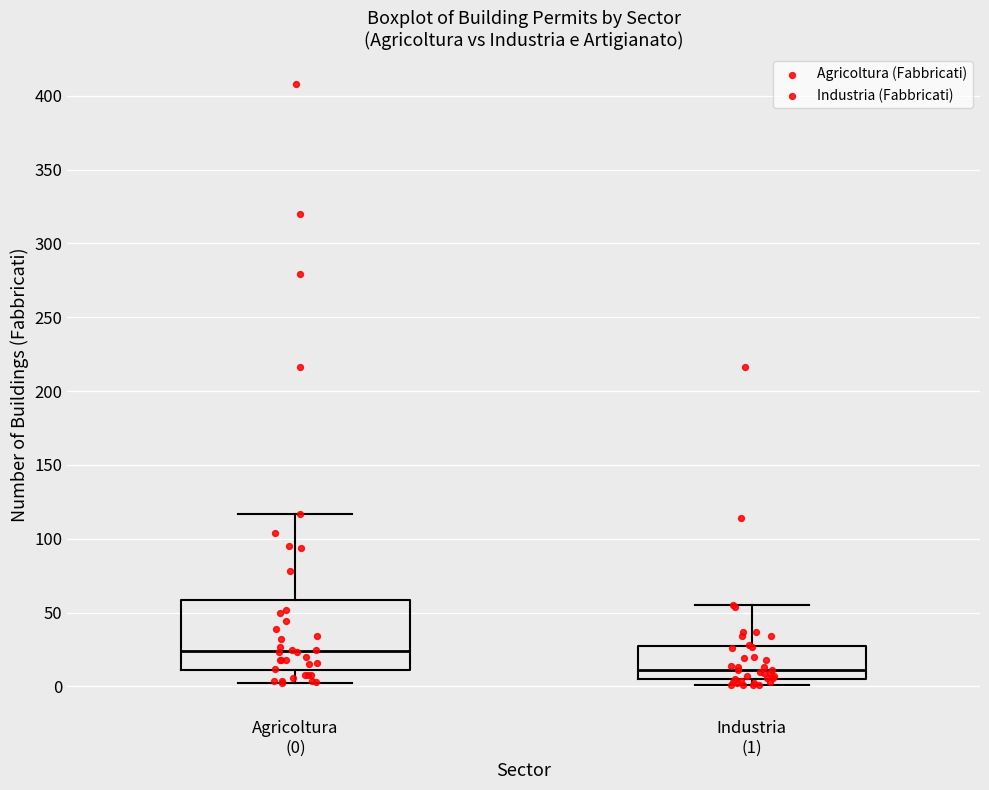

Reading left to right, read every box against the y-axis: the position of its median line, the range the box covers, and the ends of its whiskers. The values are not printed on the chart, so give them approximately, as read against the axis.

Agricoltura (0): median 25, box 10 to 60, whiskers 0 to 115
Industria (1): median 10, box 5 to 25, whiskers 0 to 55